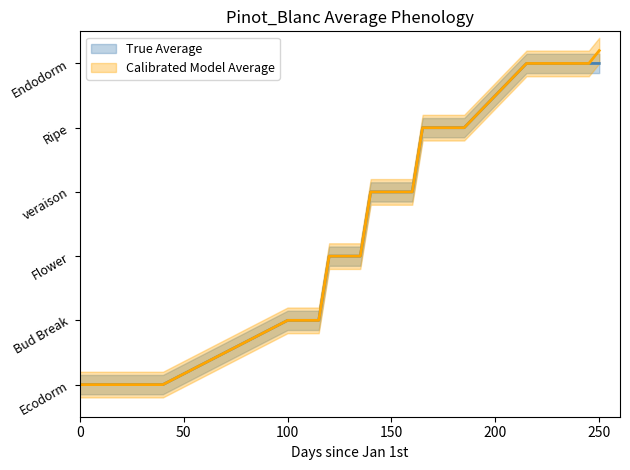

What is the difference between the highest and lowest values at 24?

0.4